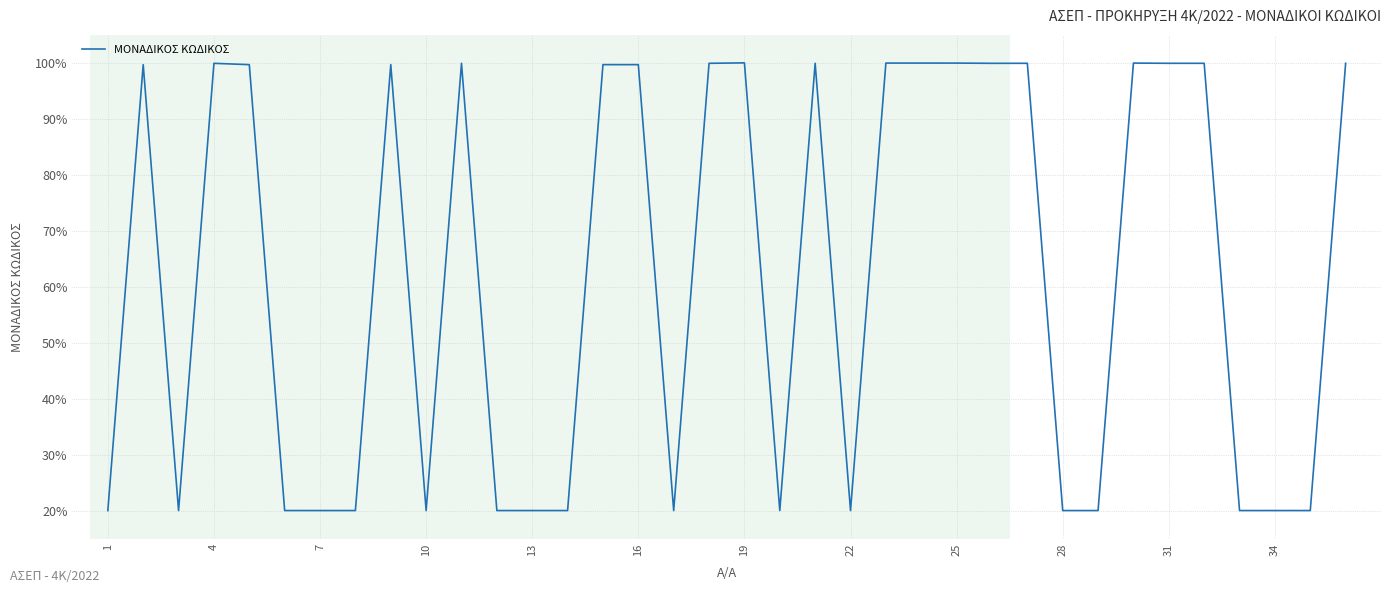

How many lines are shown in the chart?

1